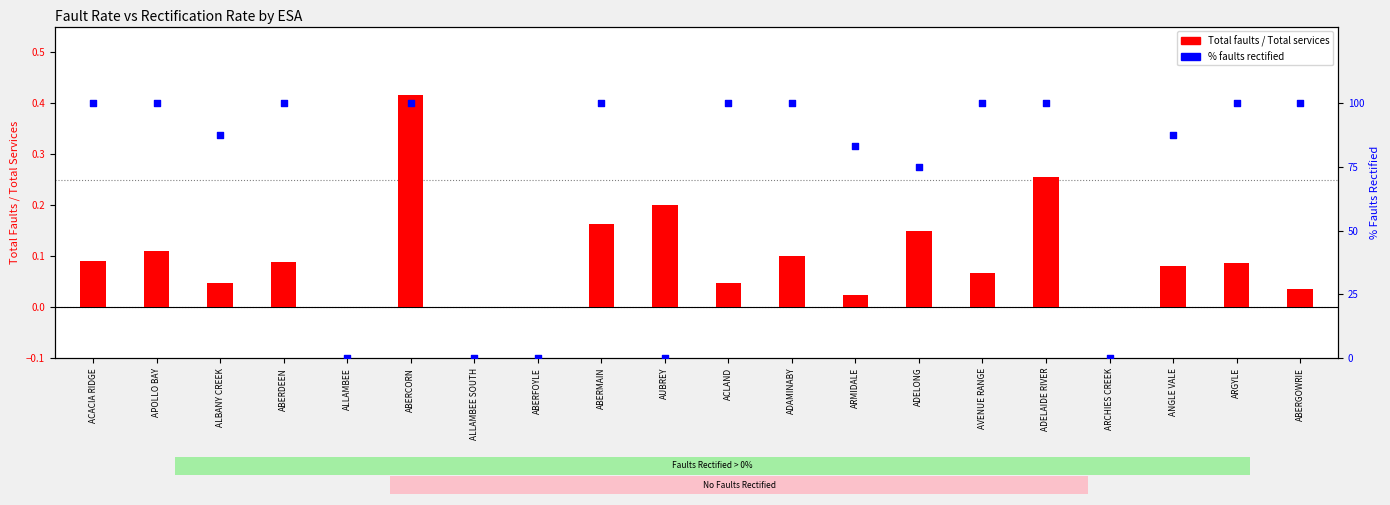

Which series contains the lowest Y value?

Total faults / Total services